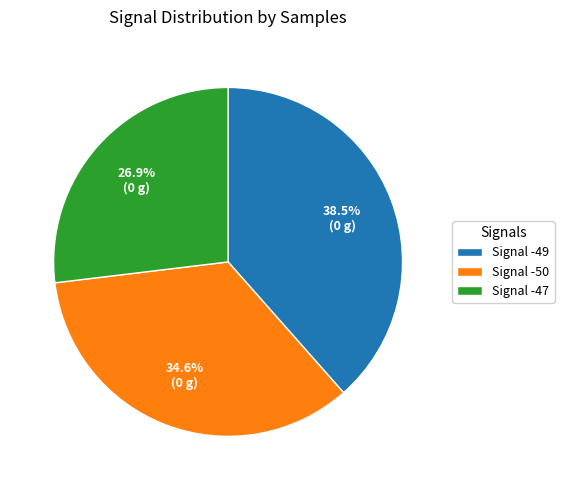

Does Signal -49 represent more than half of the total?

No